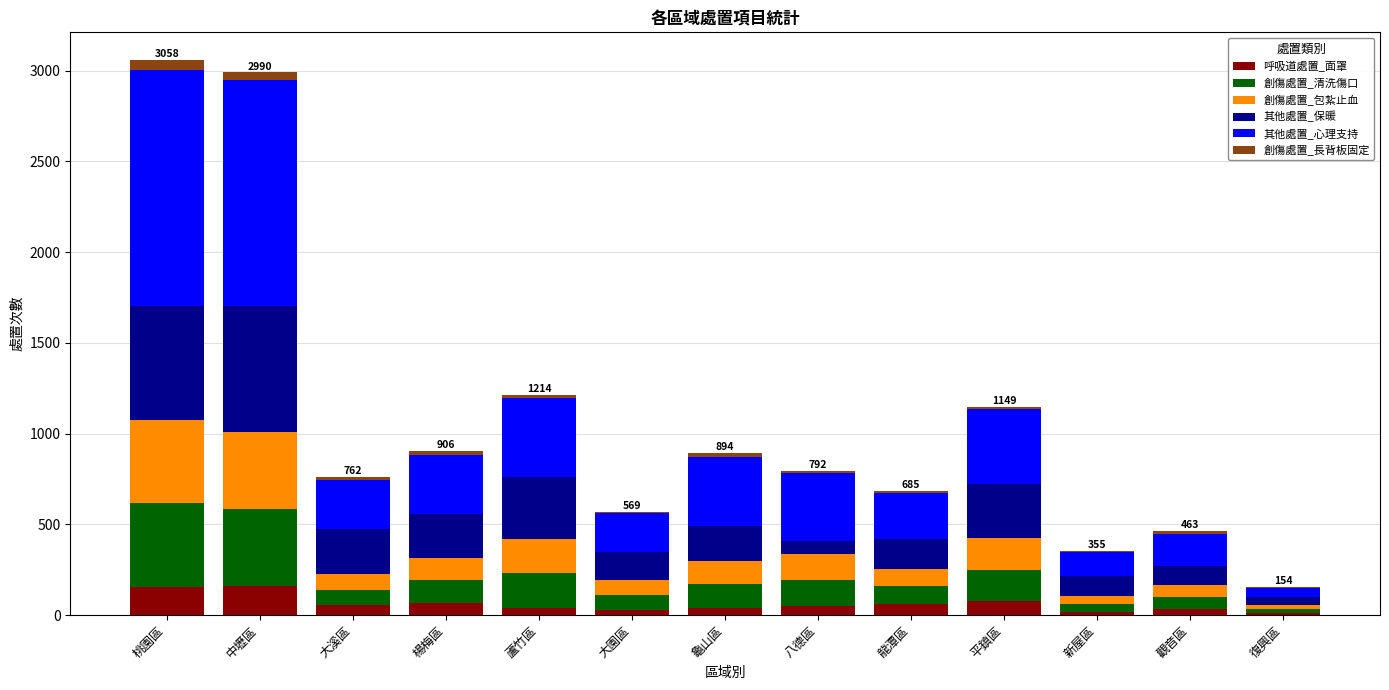

Are the bars horizontal?

No